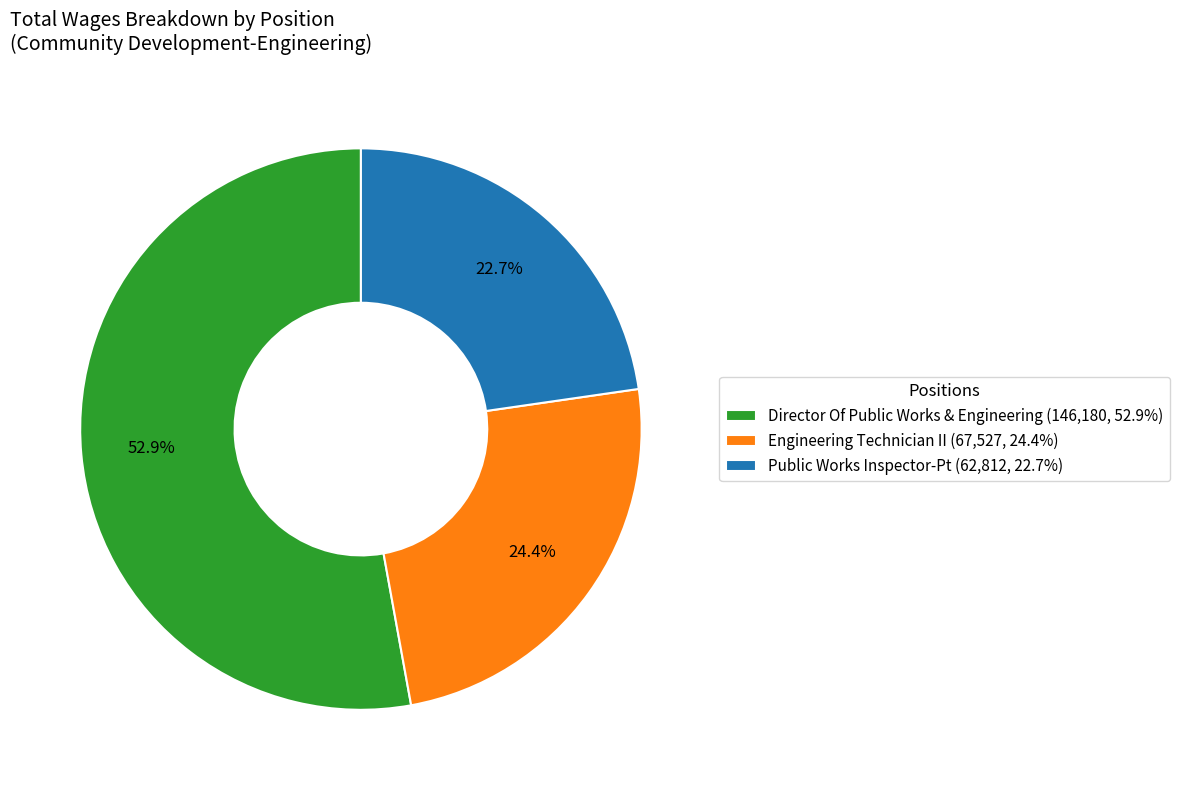

Is the sum of Director Of Public Works & Engineering and Public Works Inspector-Pt greater than half?

Yes